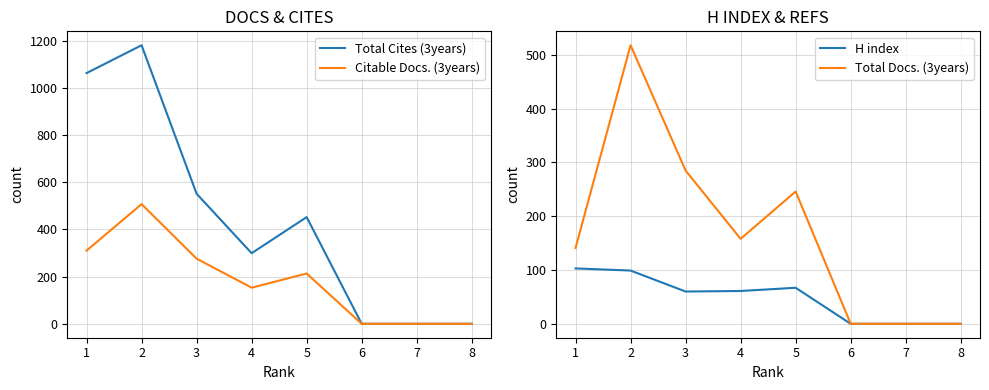

What is the maximum value shown in the chart?

1180